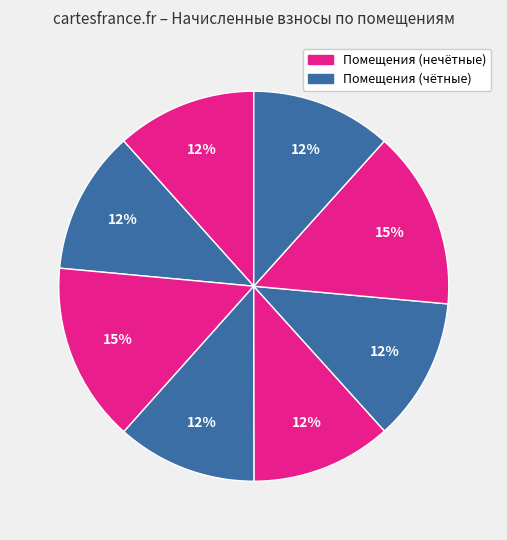

Is there a majority slice in this chart?

No